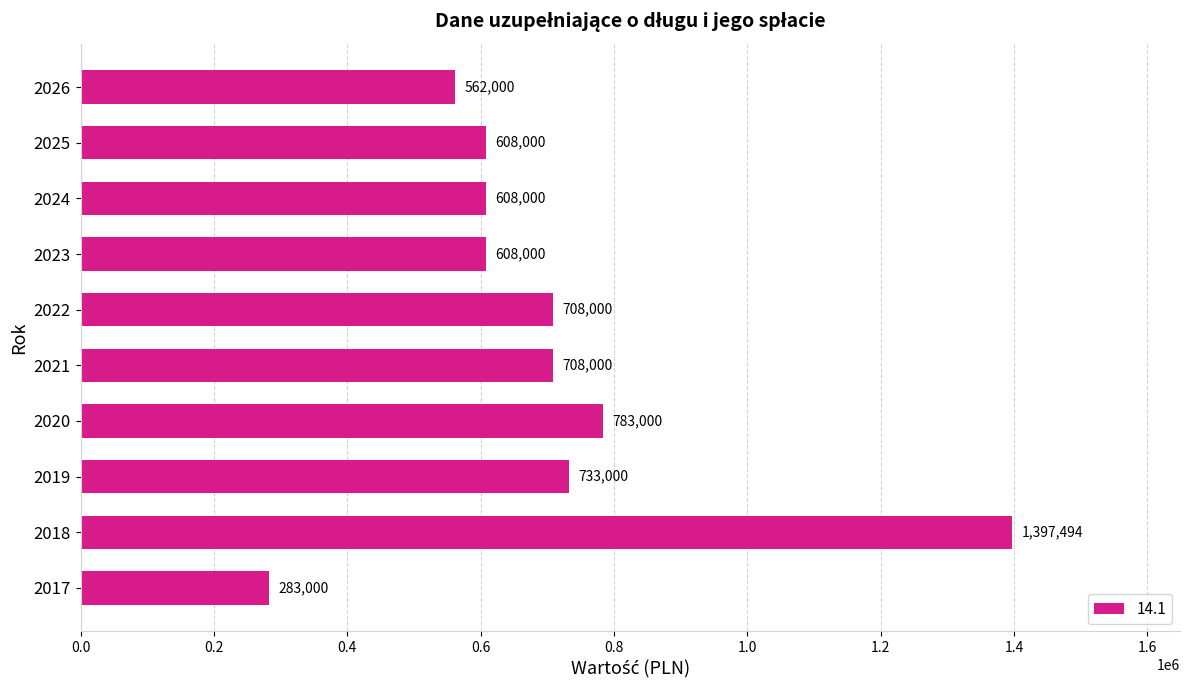

What is the maximum value shown in the chart?

1397493.8